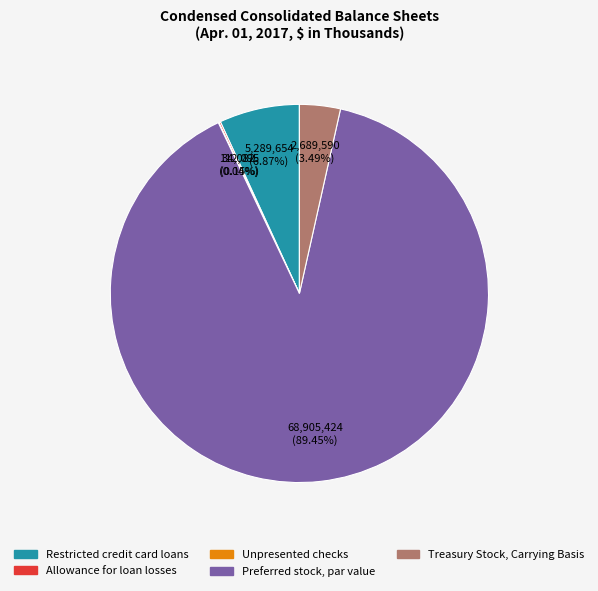

Which has a higher value, Treasury Stock, Carrying Basis or Restricted credit card loans?

Restricted credit card loans